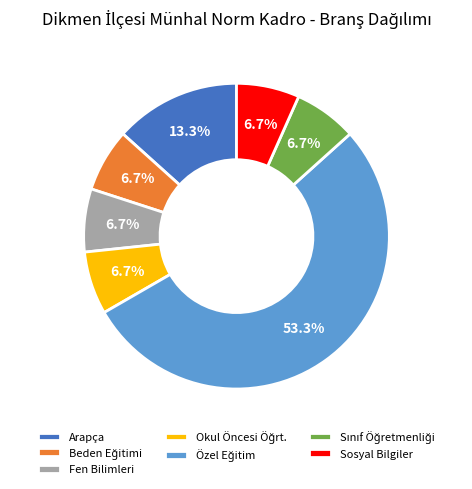

Count the number of slices in the pie.

7